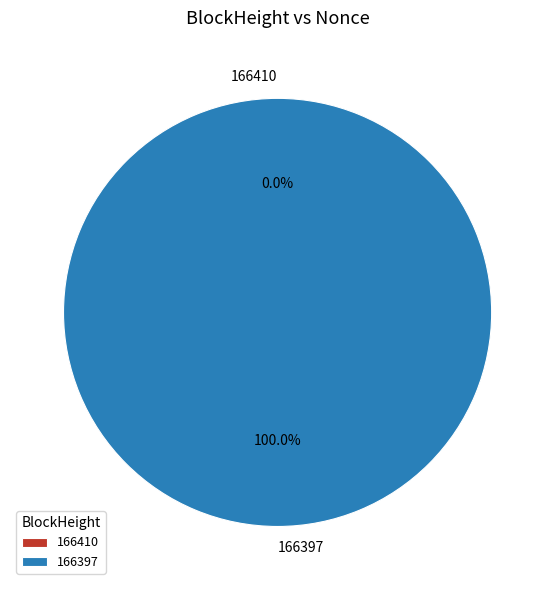

What percentage is the 166397 slice, to the nearest percent?

100%